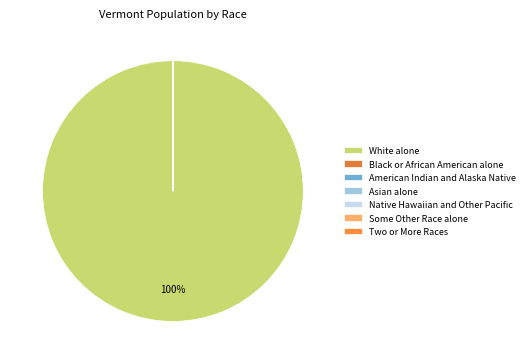

Is it true that Some Other Race alone is 0% of the pie?

True